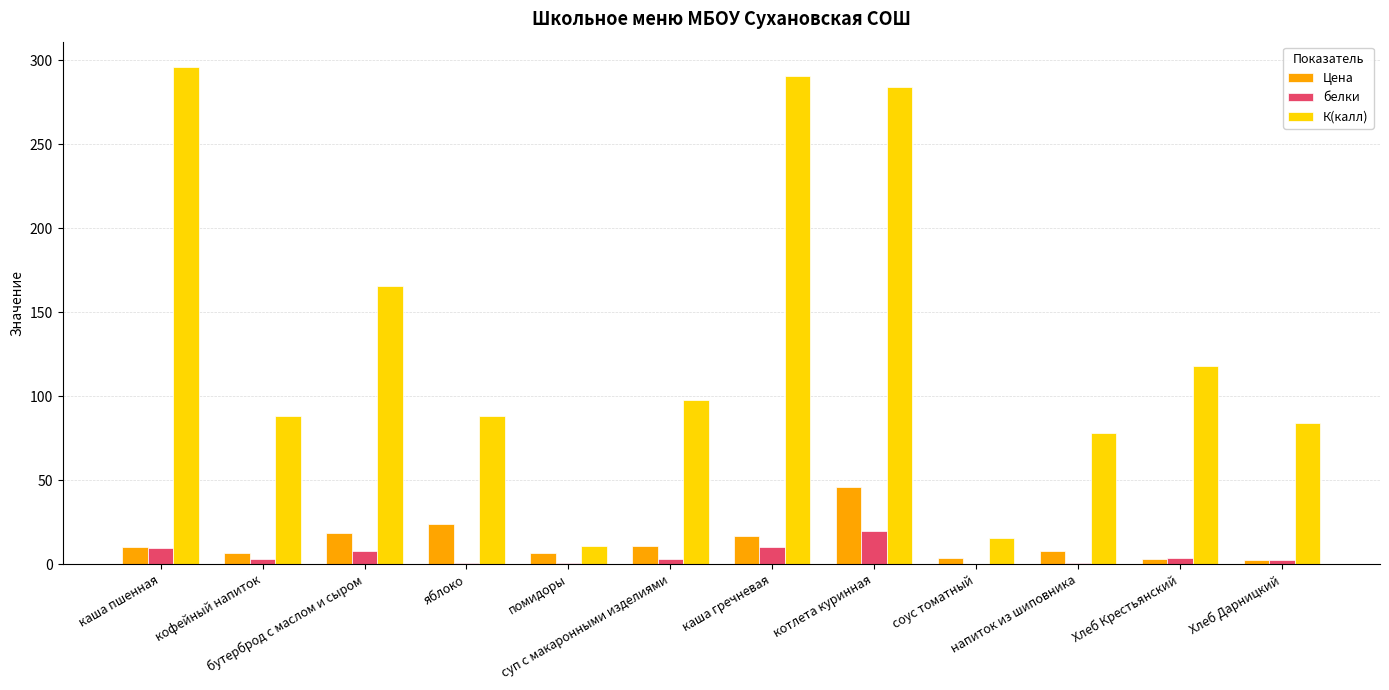

Between каша пшенная and котлета куринная, which series saw the biggest shift?

Цена